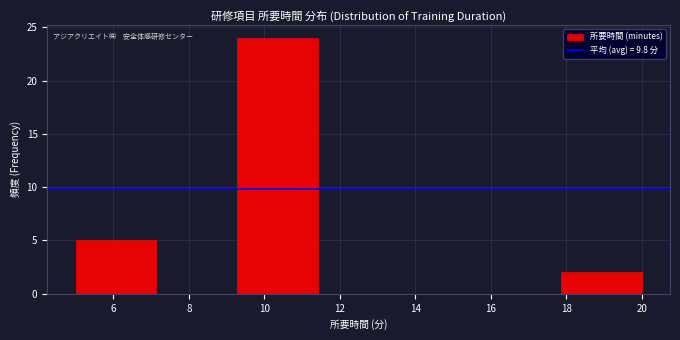

Reading left to right, transcribe this chart: for each bar, give the range it covers on the x-axis and its height. Neither the bar edges nor the heights are printed on the chart, so give them approximately, as read against the axes.

5.0 to 7.2: 5
7.2 to 9.2: 0
9.2 to 11.4: 24
11.4 to 13.6: 0
13.6 to 15.8: 0
15.8 to 17.8: 0
17.8 to 20.0: 2